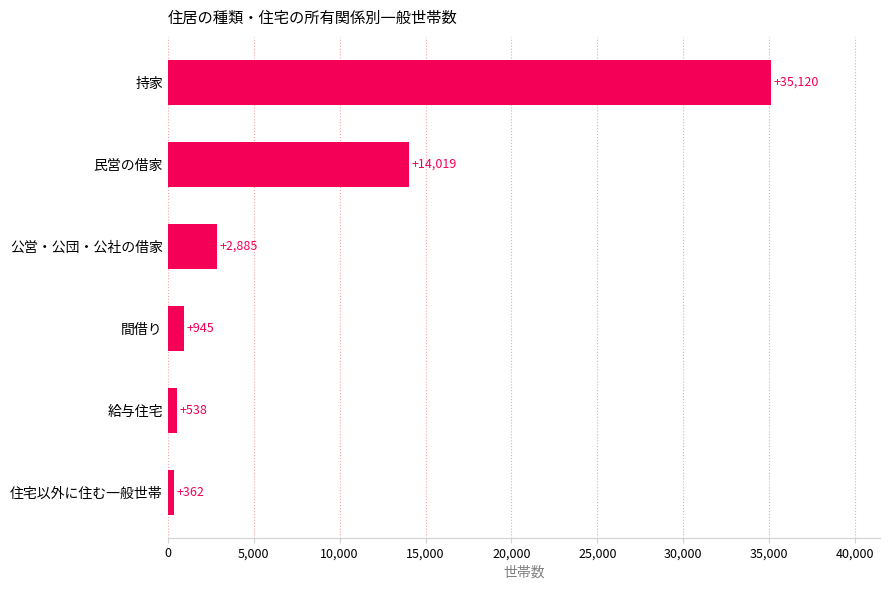

What is the greatest value displayed?

35120